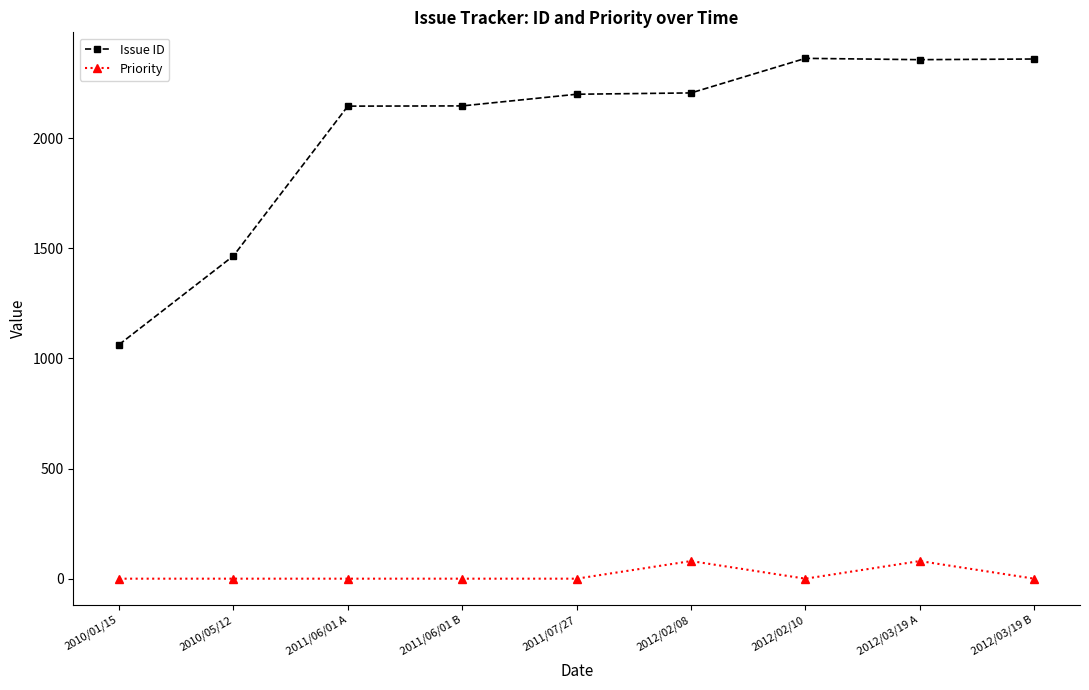

True or false: Priority has more than 0 interior local peaks.

True